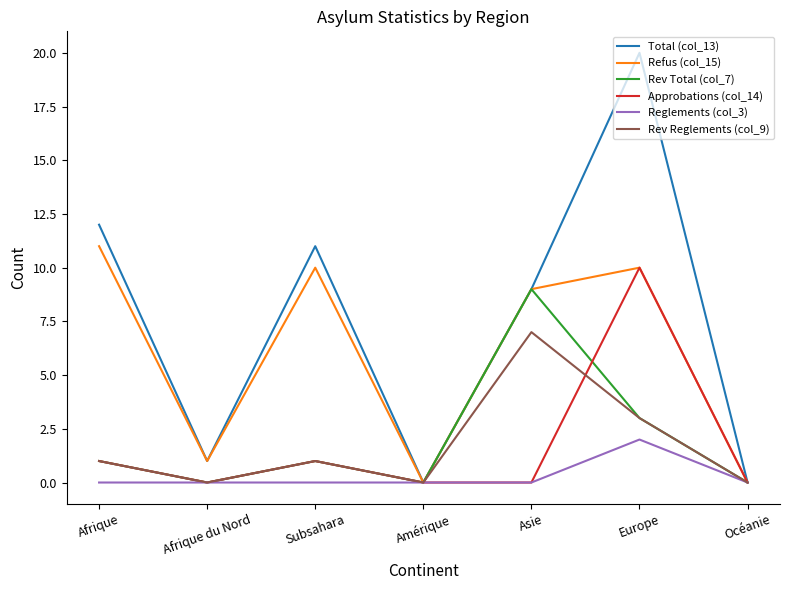

How many lines are shown in the chart?

6